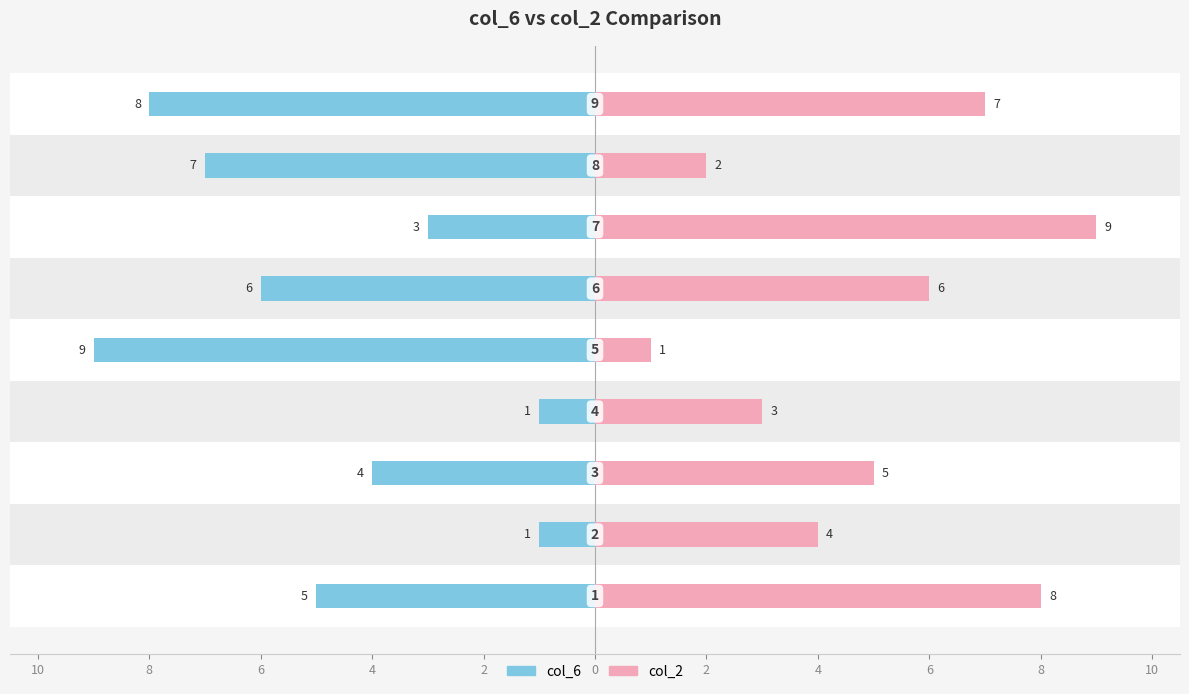

Reading left to right, list all the values displayed in this chart.

col_6: 10=-5	8=-1	6=-4	4=-1	2=-9	0=-6	2=-3	4=-7	6=-8
col_2: 10=8	8=4	6=5	4=3	2=1	0=6	2=9	4=2	6=7